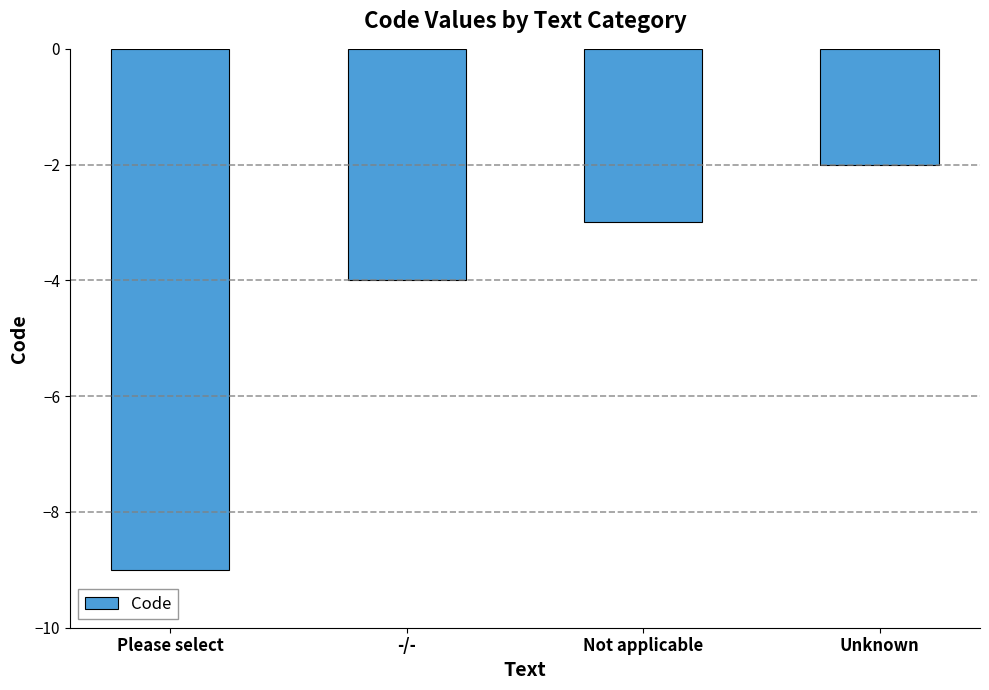

List the labels in order of value, smallest first.

Please select, -/-, Not applicable, Unknown